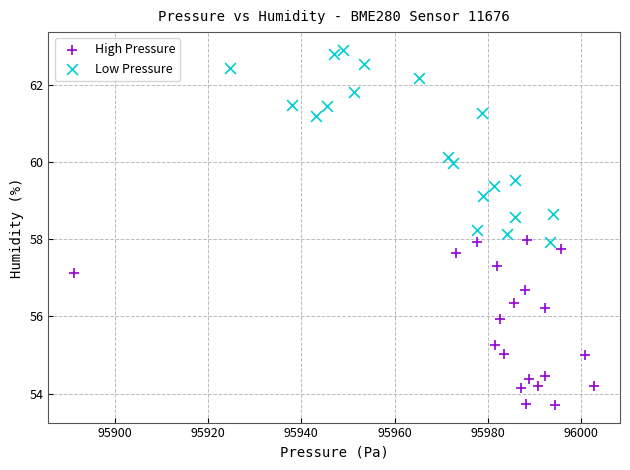

Which series reaches the minimum Y coordinate?

High Pressure